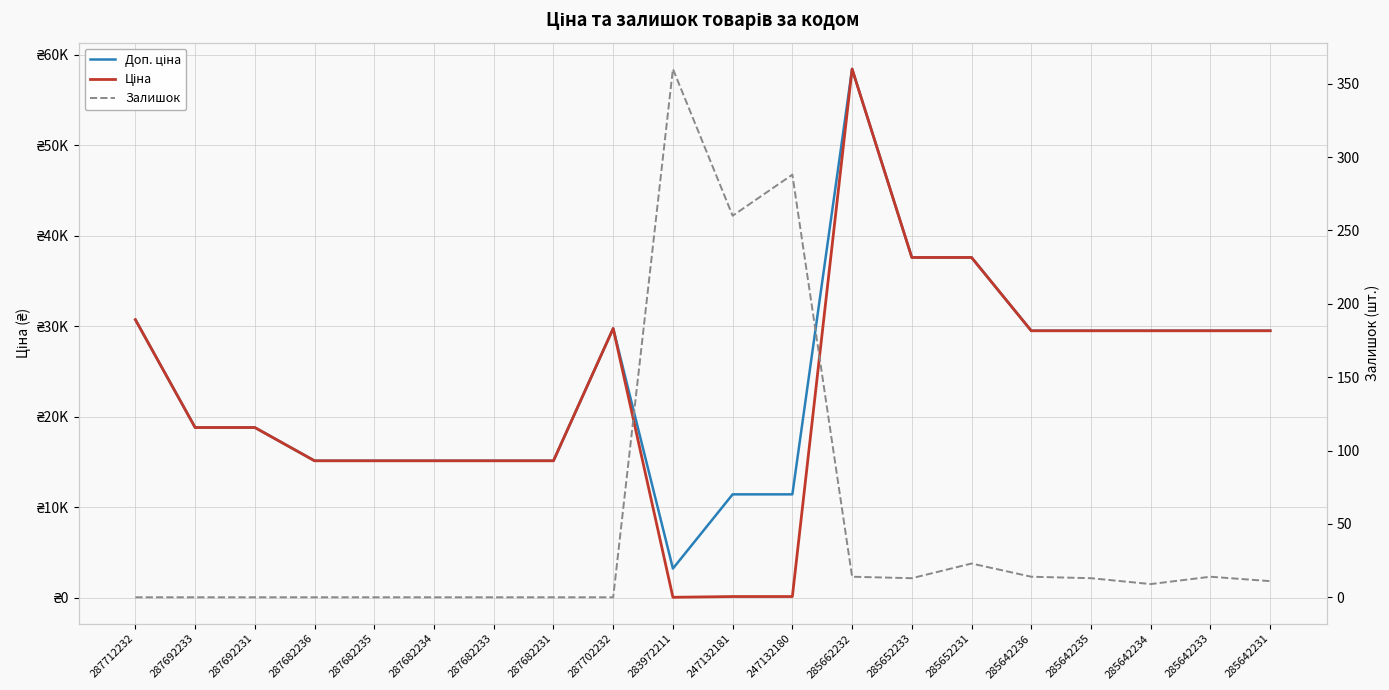

The Ціна series shows 15120.0 at 287682233. True or false?

True